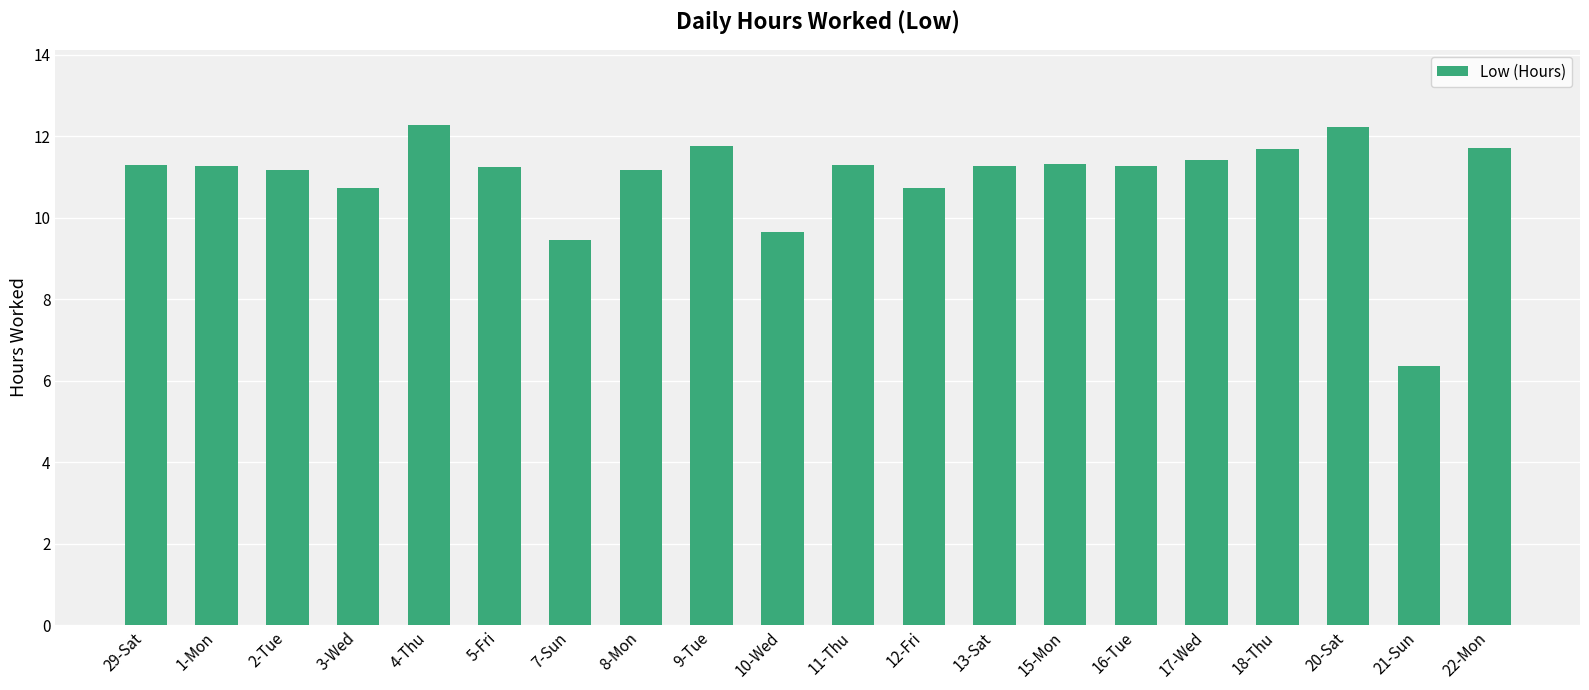

Is it true that the value at 1-Mon is 11.3?

True